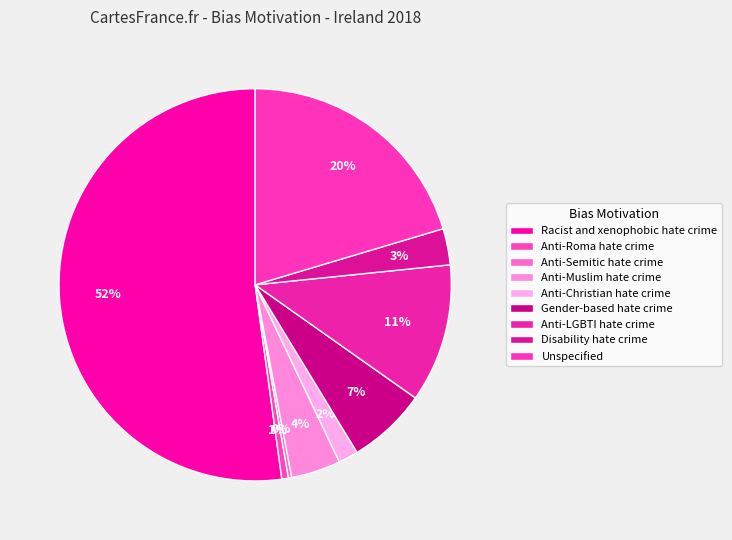

Which category has the smallest portion of the pie?

Anti-Semitic hate crime